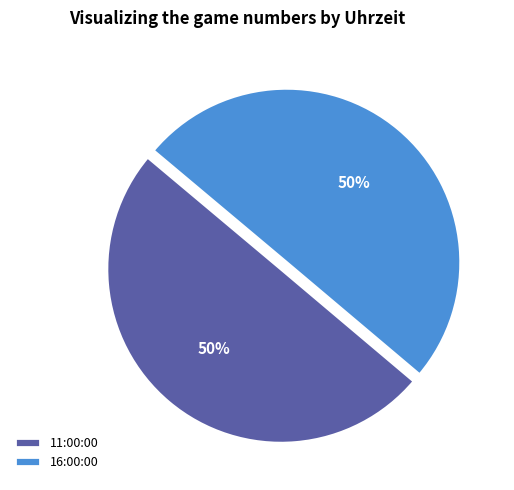

How many slices are in this pie chart?

2